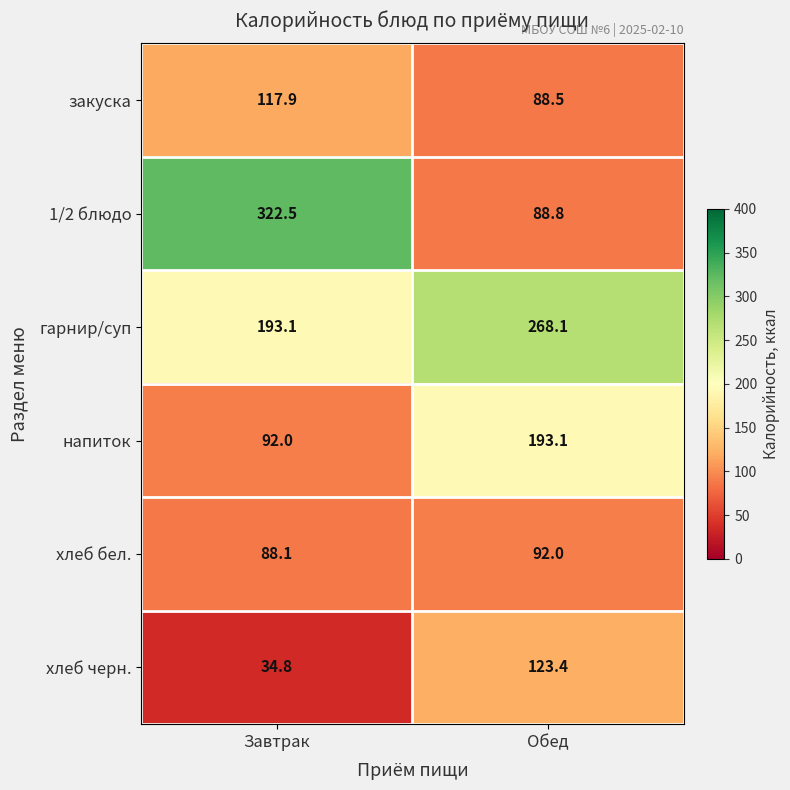

List the series in order of their peak value, highest first.

1/2 блюдо, гарнир/суп, напиток, хлеб черн., закуска, хлеб бел.